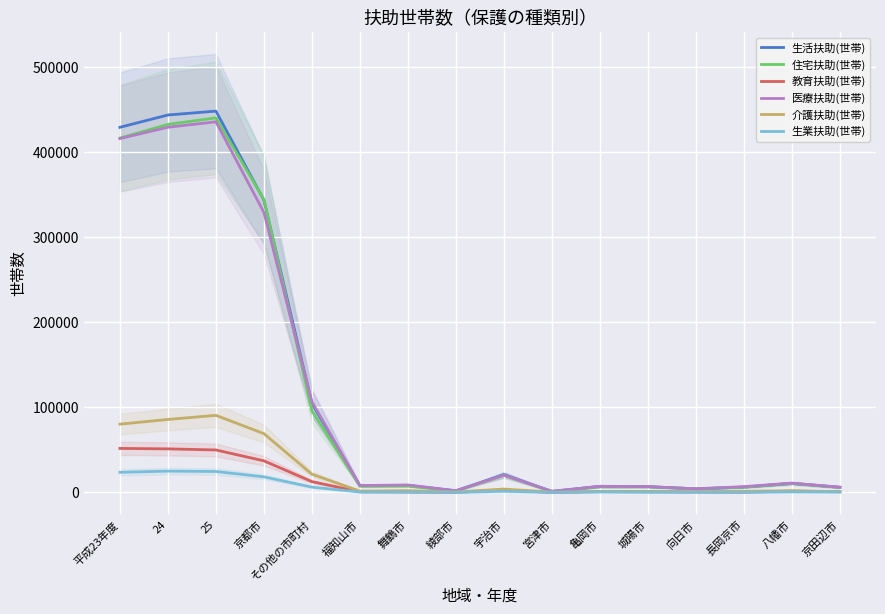

What is the value of the 医療扶助(世帯) point at the 15th from the left?

11013